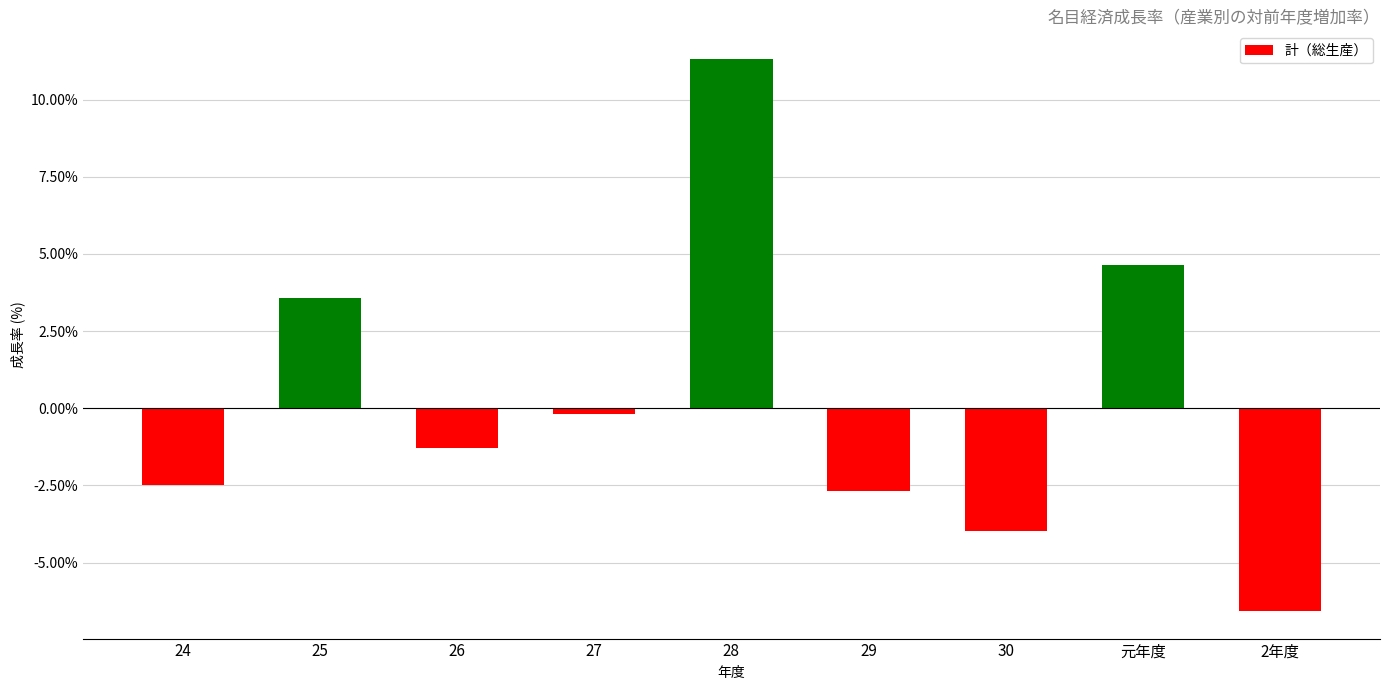

Between 26 and 29, which is larger?

26